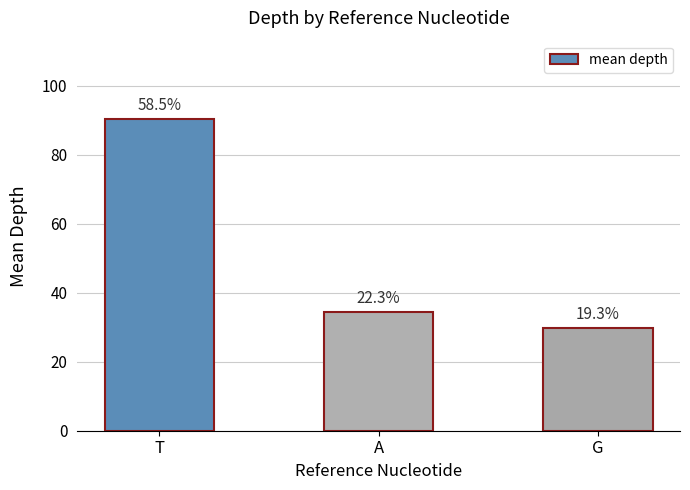

Are the bars horizontal?

No